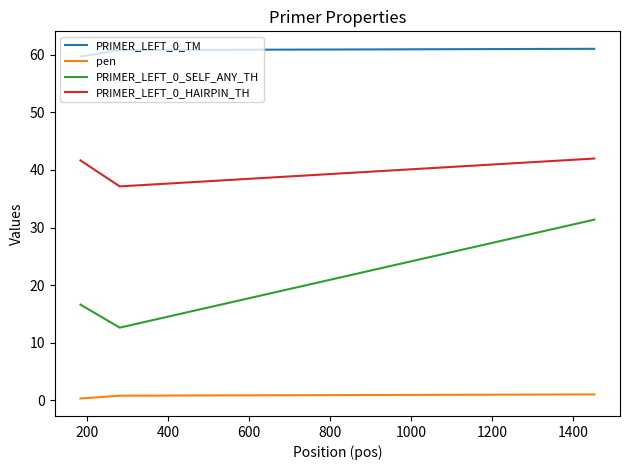

What is the difference between the maximum and minimum values in the PRIMER_LEFT_0_HAIRPIN_TH series?

4.8